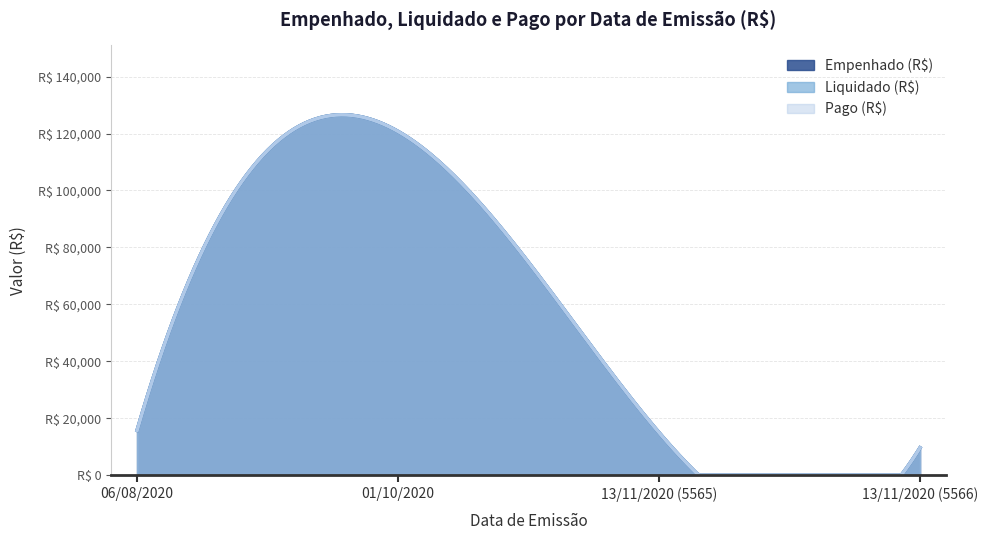

What is the value of the Liquidado (R$) point at the 2nd from the left?

120739.8